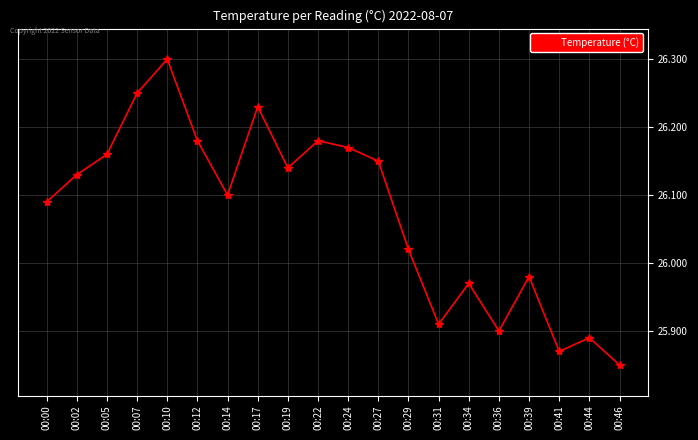

At which label does the data first exceed 26?

00:00